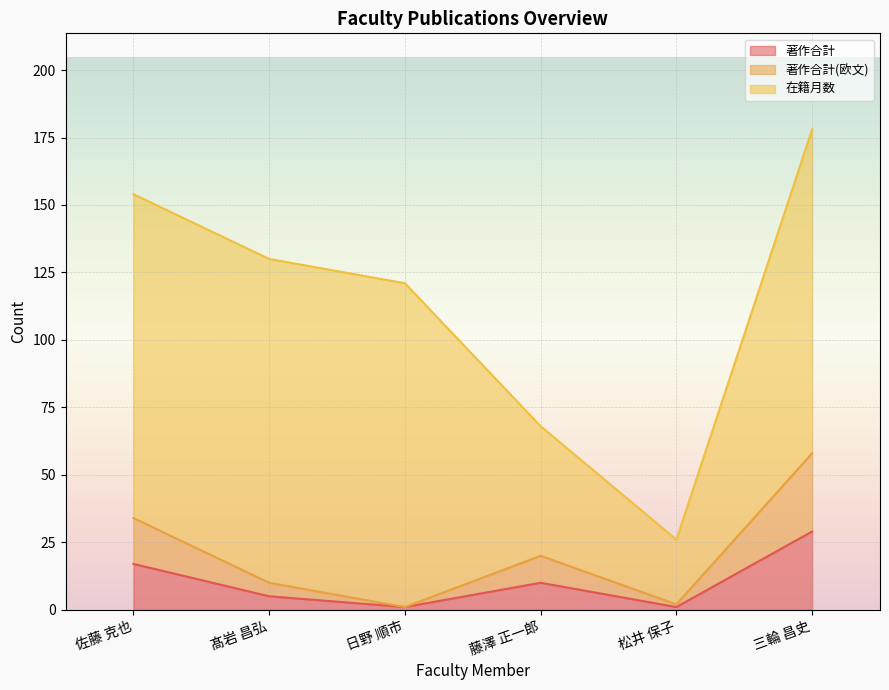

At which category is the sum across all series the highest?

三輪 昌史